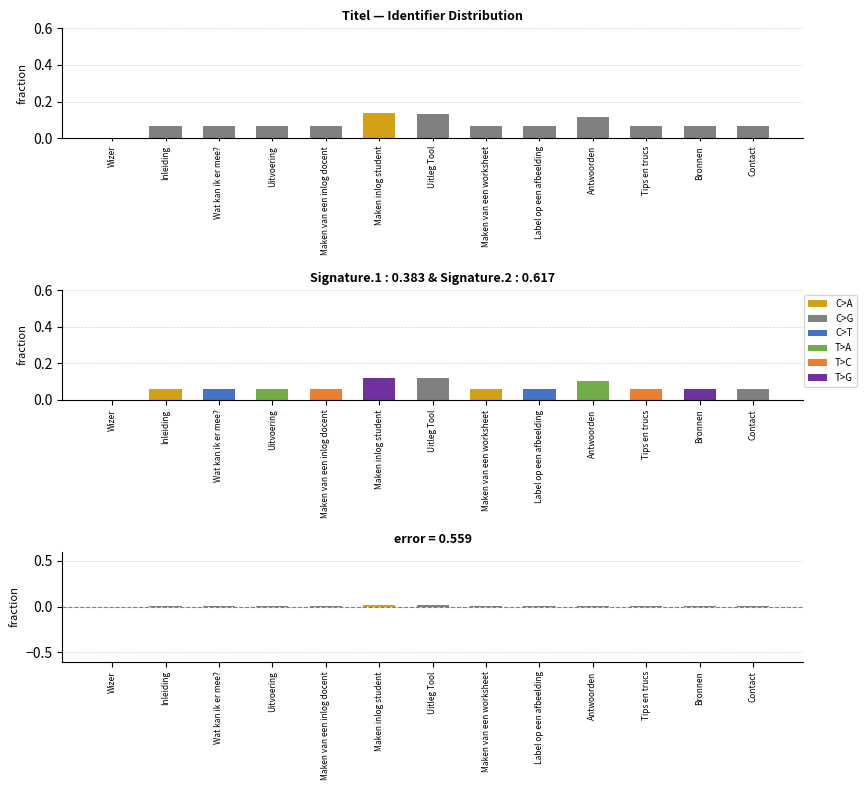

What is the difference between the maximum and minimum values in the Signature series?

0.1